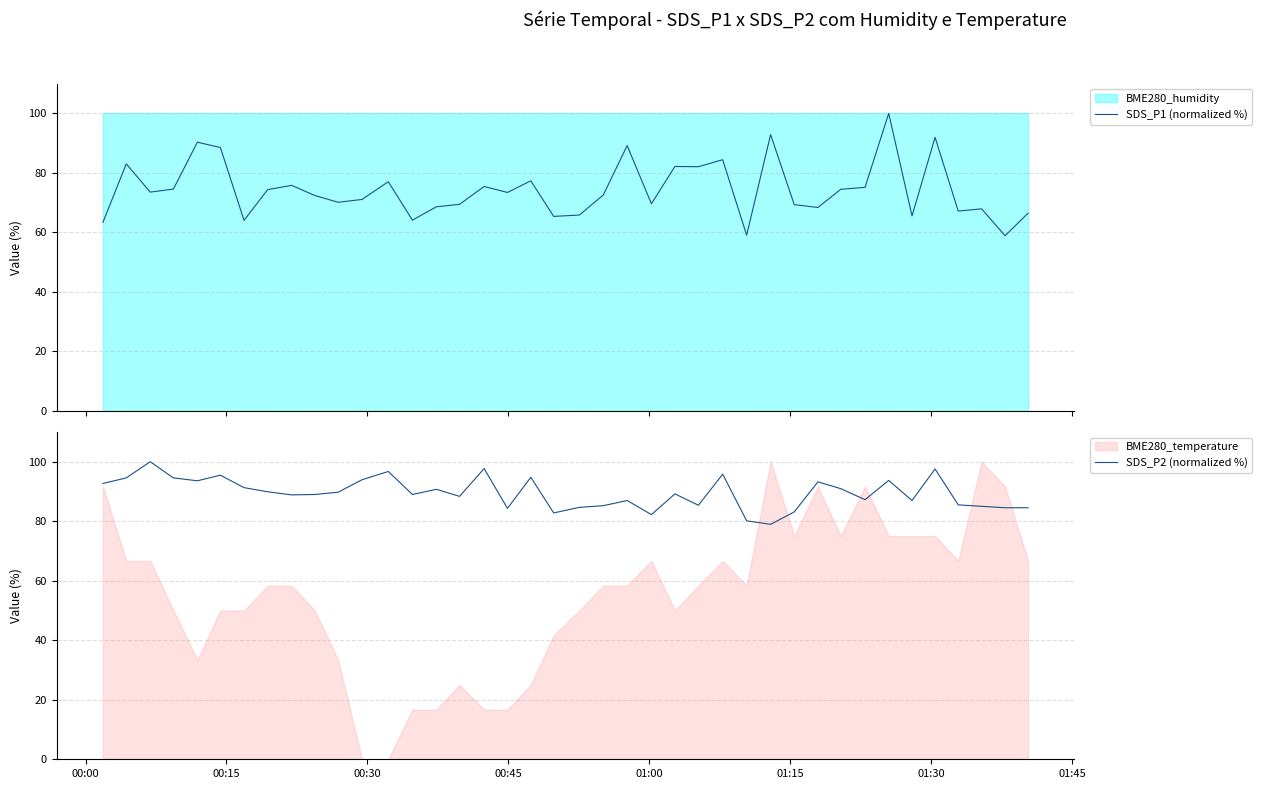

Reading left to right, extract all data points from this chart.

SDS_P1 (normalized %): 63.4	83.0	73.5	74.6	90.3	88.5	64.1	74.4	75.8	72.4	70.1	71.1	77.0	64.1	68.6	69.4	75.4	73.4	77.3	65.4	65.8	72.6	89.2	69.6	82.2	82.1	84.4	59.1	92.9	69.3	68.4	74.5	75.1	100.0	65.5	92.0	67.2	67.9	58.9	66.5
SDS_P2 (normalized %): 92.7	94.6	100.0	94.6	93.6	95.5	91.3	89.9	88.9	89.0	89.8	93.9	96.7	89.0	90.7	88.4	97.7	84.3	94.8	82.8	84.7	85.2	87.0	82.2	89.2	85.4	95.8	80.1	79.0	83.1	93.2	90.9	87.2	93.7	87.0	97.6	85.5	85.0	84.5	84.5